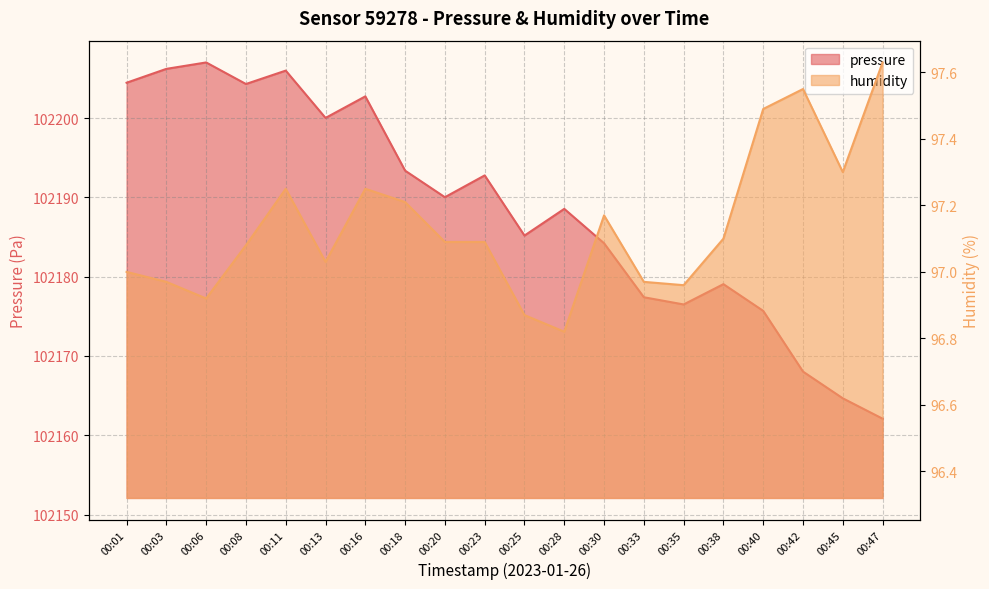

Which category has the highest value in the pressure series?

00:06